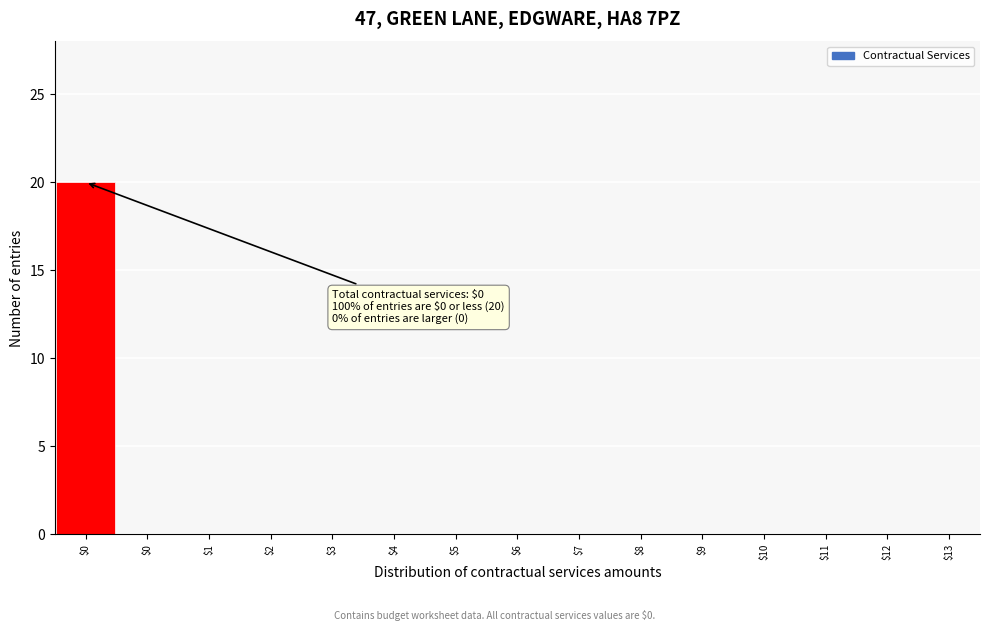

Count the number of data series in this chart.

1